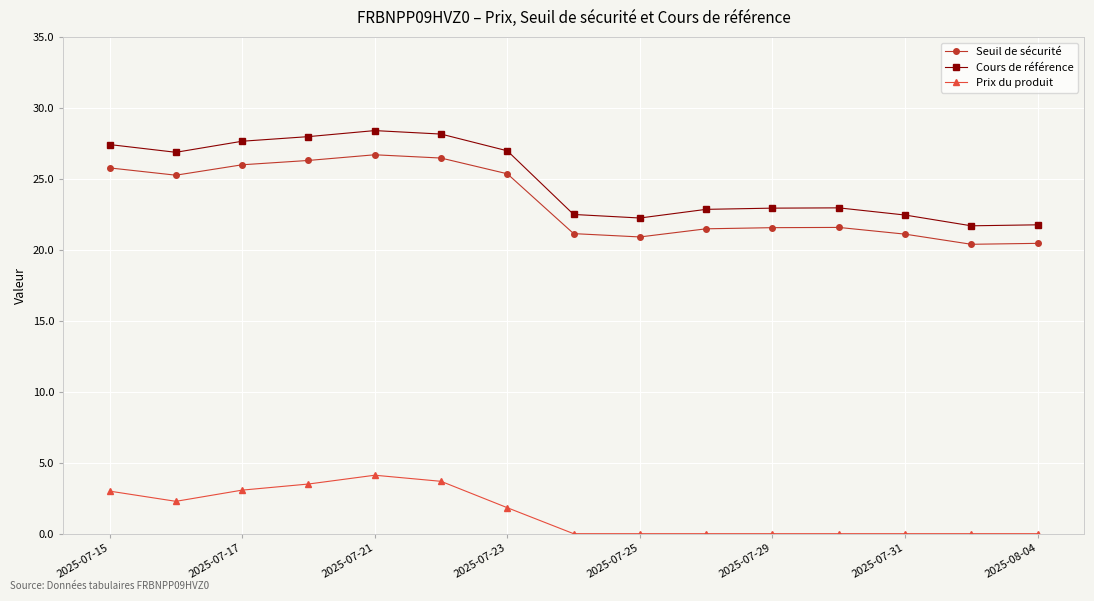

What is the value of the Seuil de sécurité point at the 10th from the left?

21.5